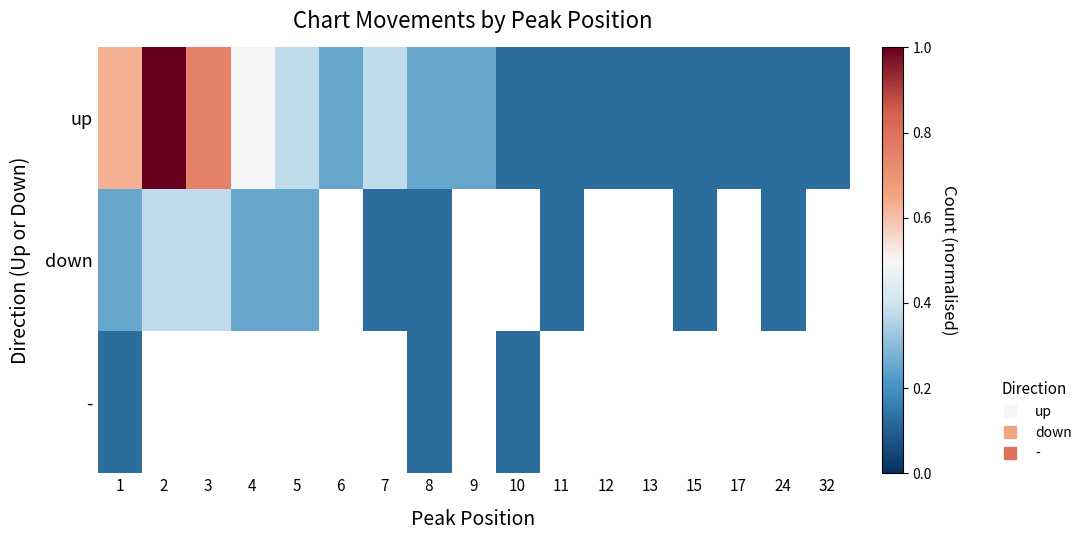

Rank the series at 12 from lowest to highest value.

up, down, -